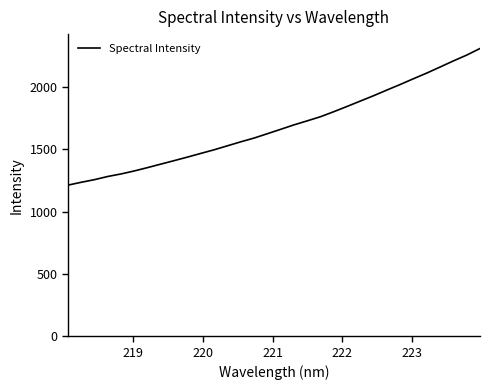

What is the difference between the maximum and minimum values?

1096.5